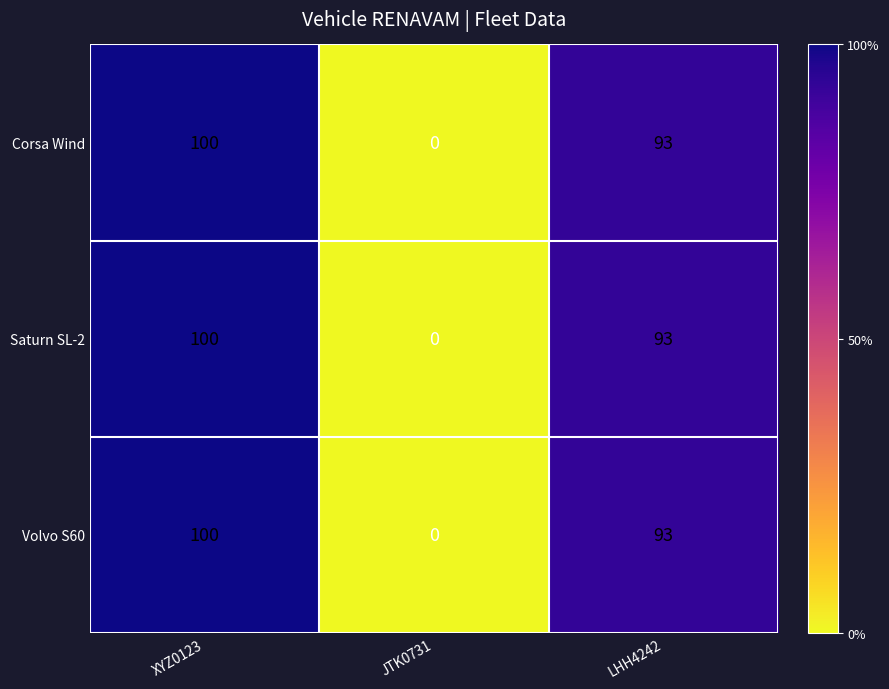

Where is Saturn SL-2 nearest to the value 50?

LHH4242